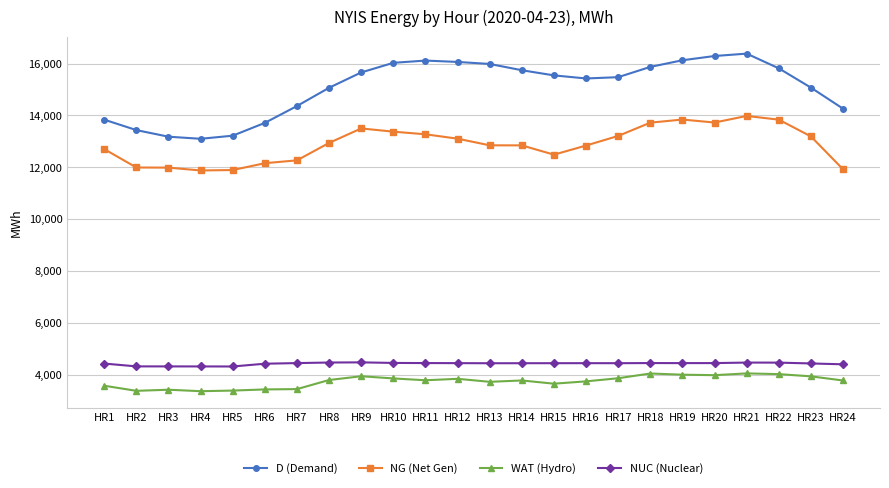

Rank the series at HR15 from lowest to highest value.

WAT (Hydro), NUC (Nuclear), NG (Net Gen), D (Demand)